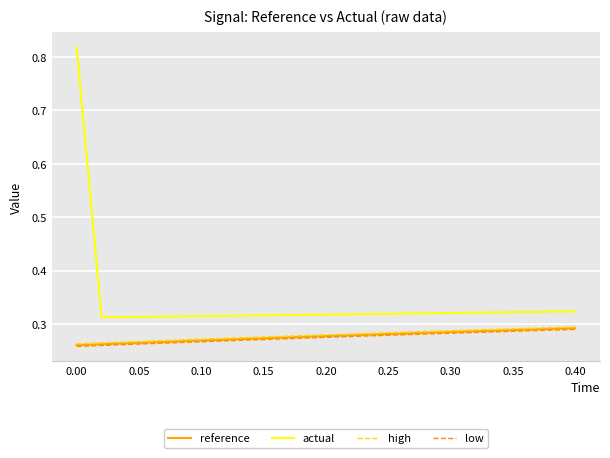

Which series has the largest range (max minus min)?

actual